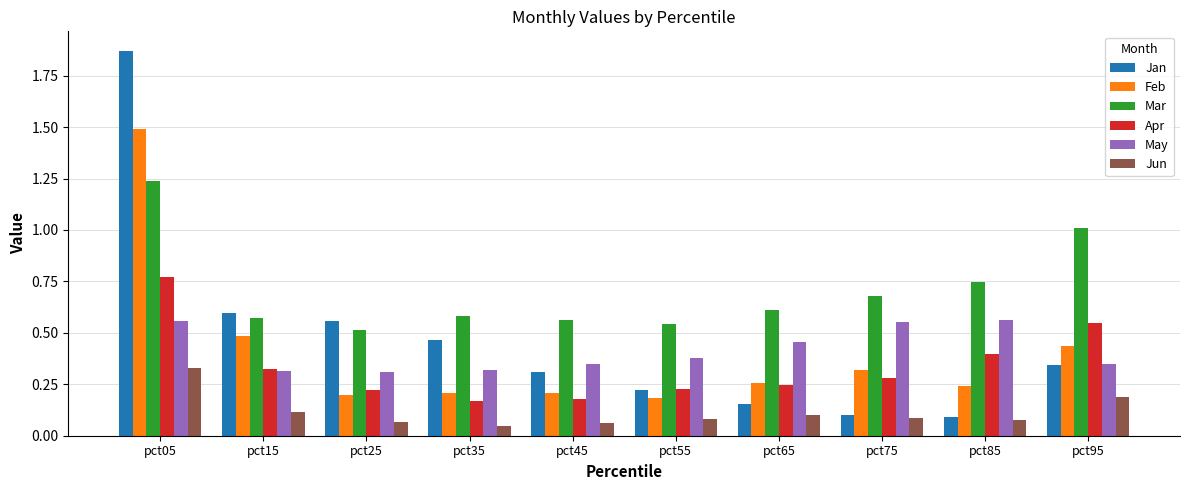

Which series has the largest range (max minus min)?

Jan